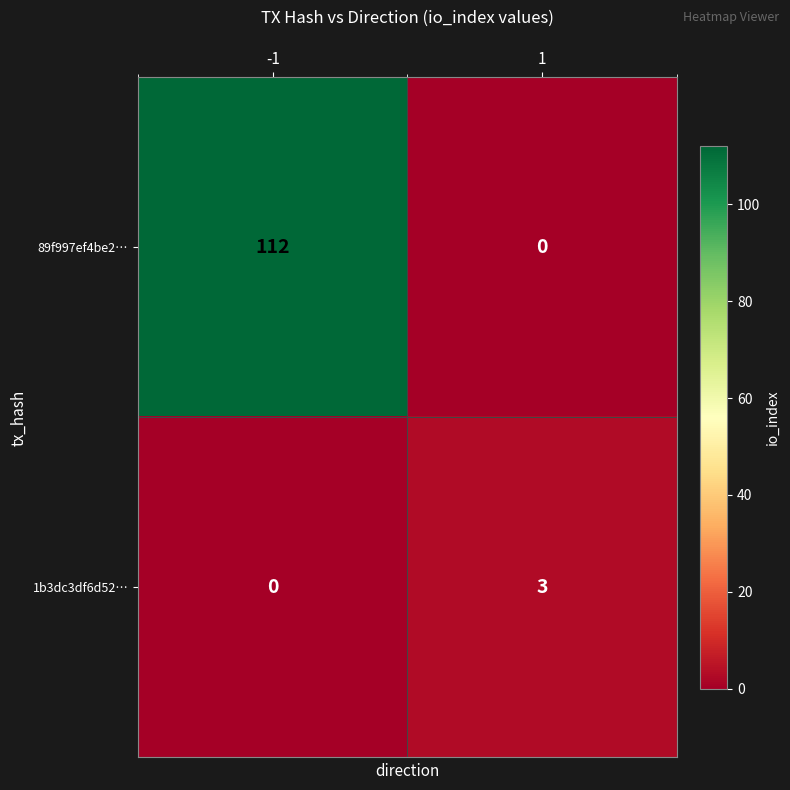

Reading right to left, list all the values displayed in this chart.

89f997ef4be2…: 0	112
1b3dc3df6d52…: 3	0